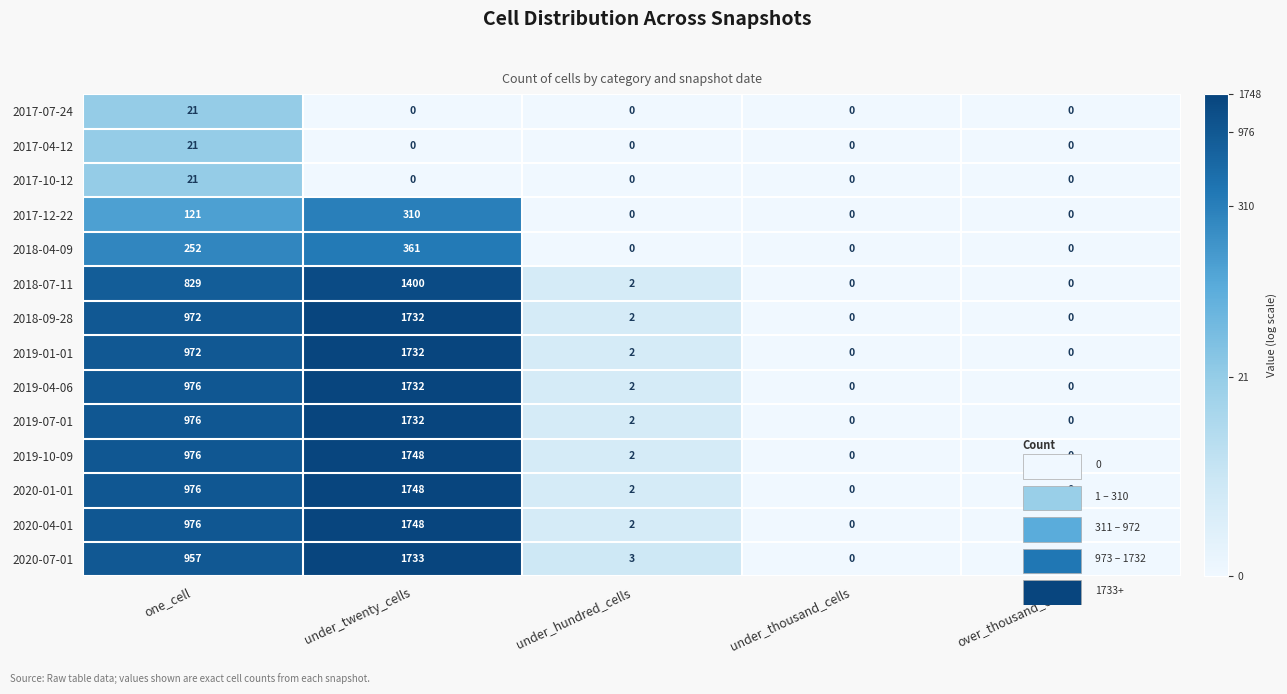

Which label corresponds to the largest value in the chart?

under_twenty_cells